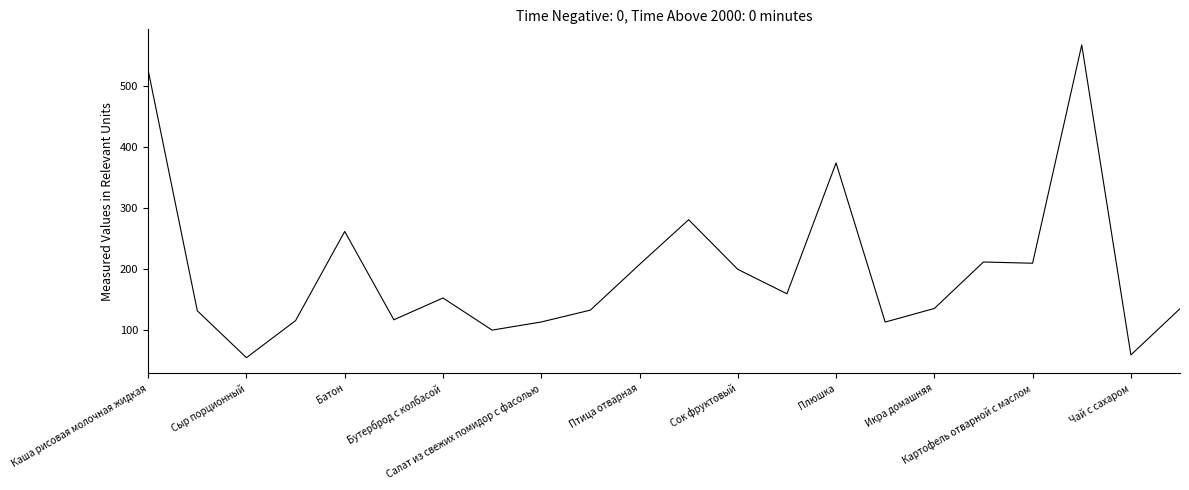

How many lines are shown in the chart?

1